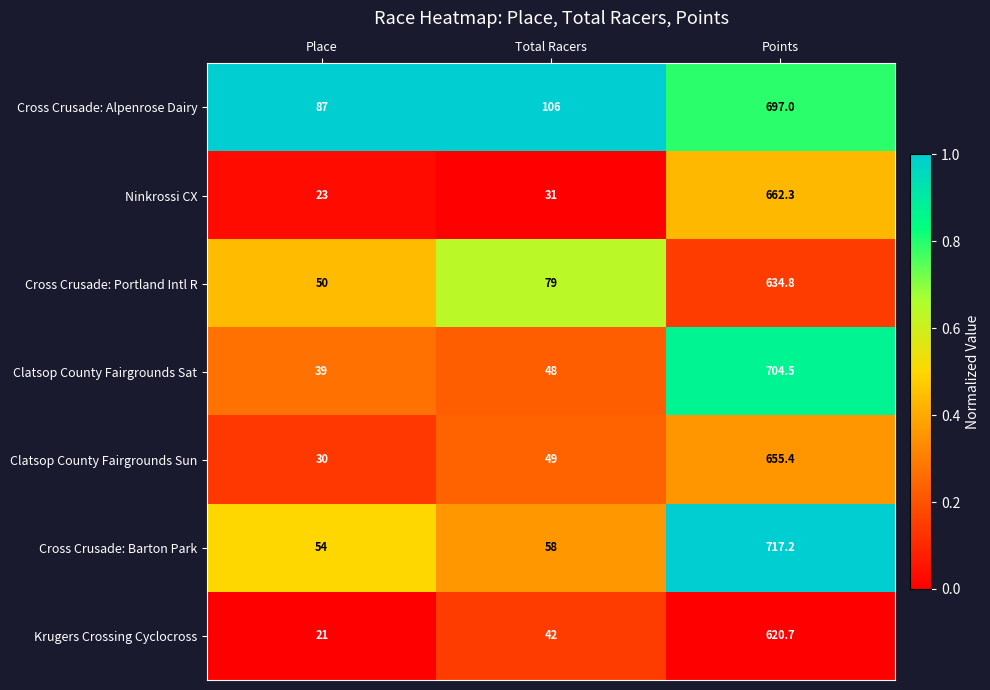

What is the difference between the maximum and minimum values in the Clatsop County Fairgrounds Sun series?

625.4